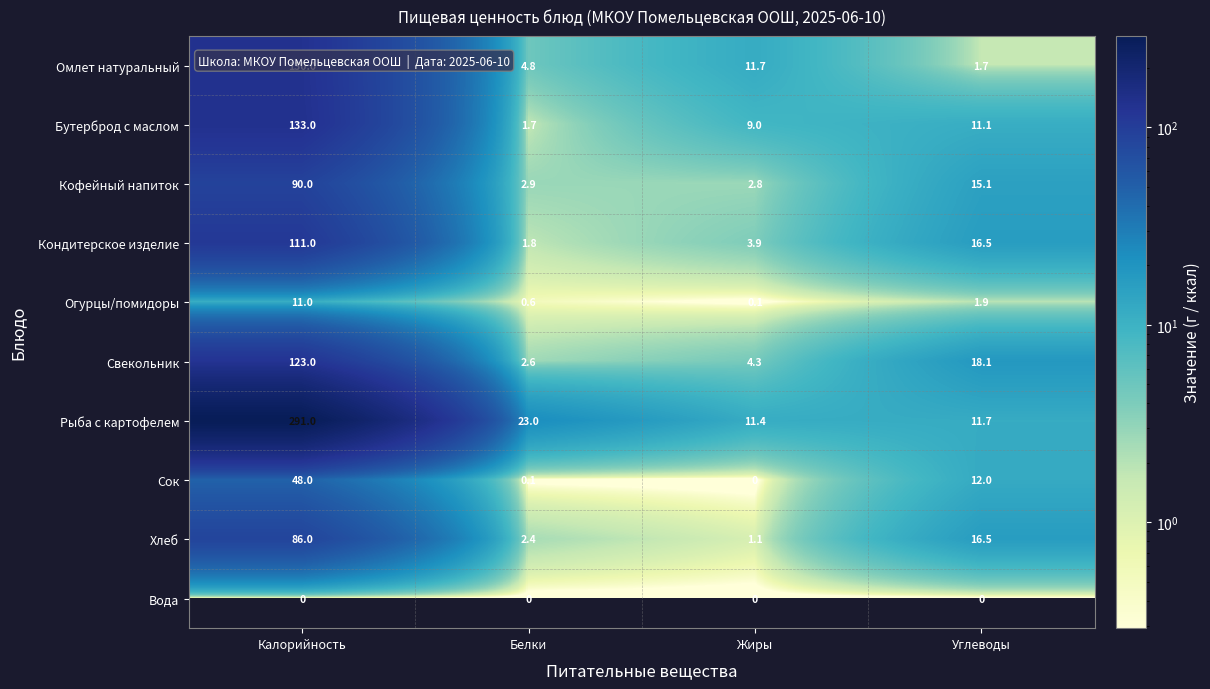

What is the total value across all series at Калорийность?

1023.0